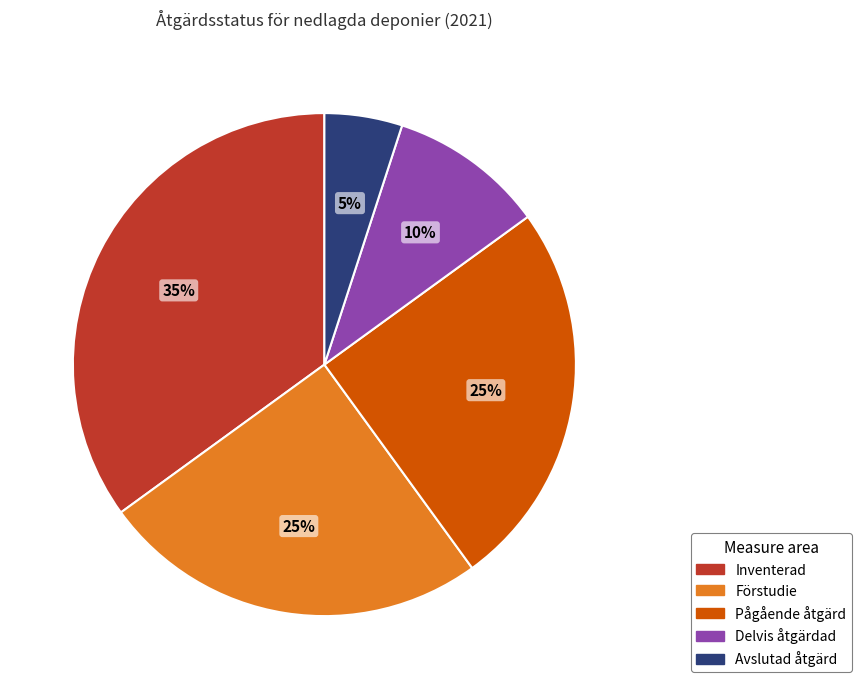

To the nearest percent, what is the average slice percentage?

20%